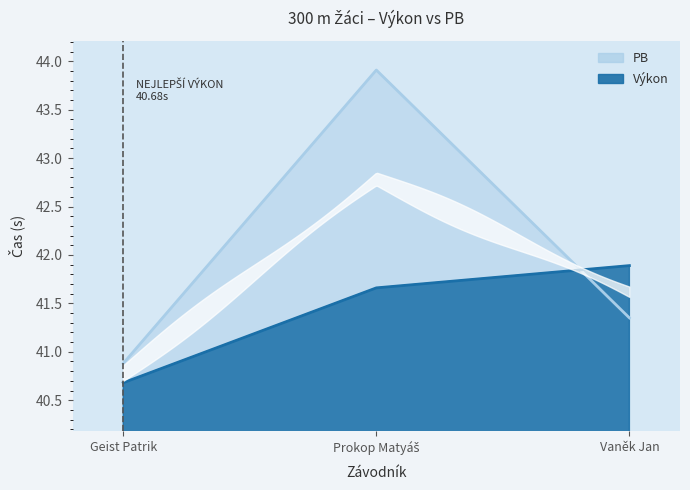

What position from the right is Prokop Matyáš?

2